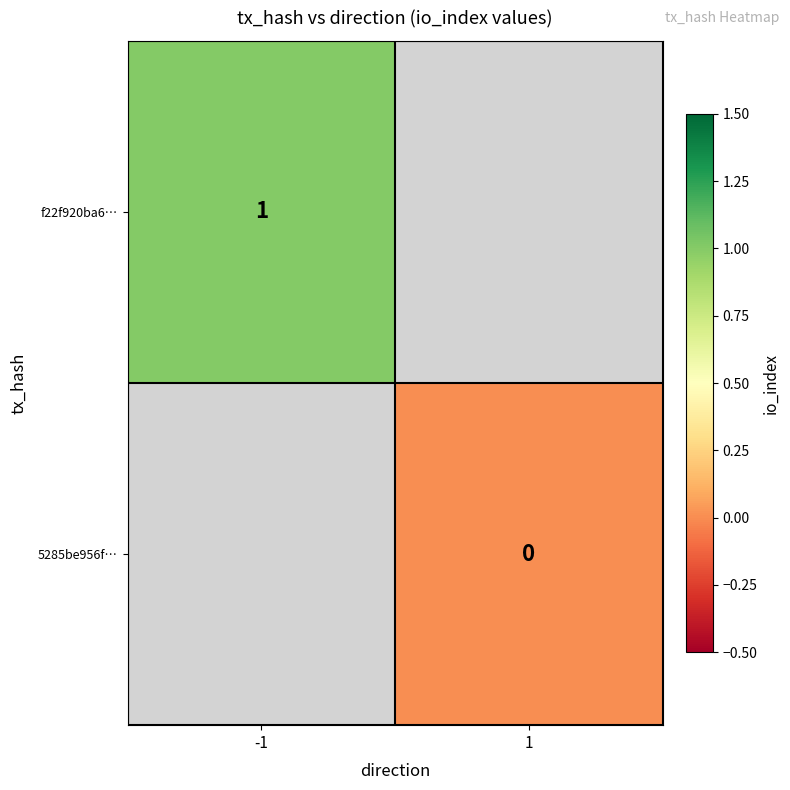

Is it true that f22f920ba6… equals 0 at -1?

False